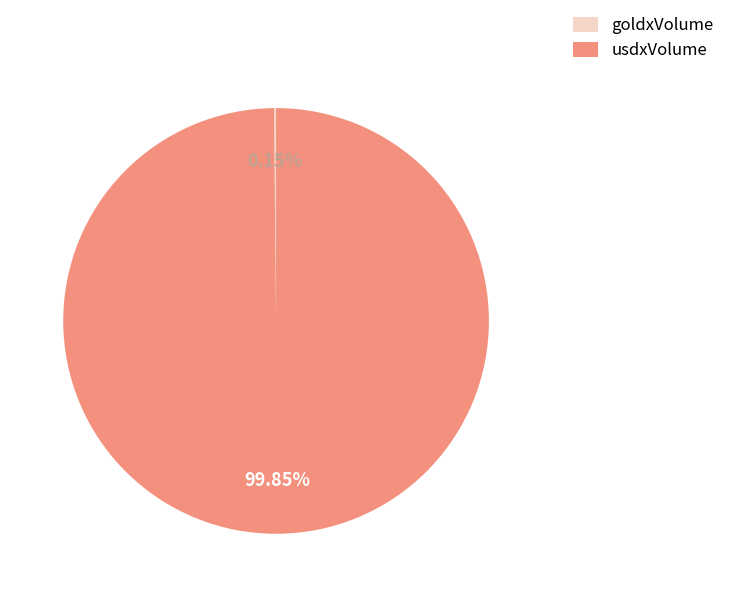

What is the largest slice in the pie chart?

usdxVolume